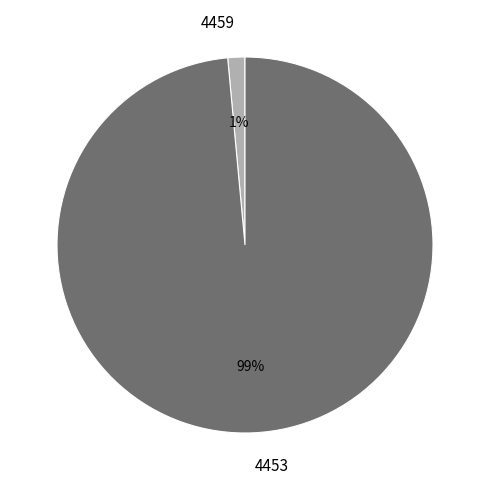

How many segments does this pie chart have?

2